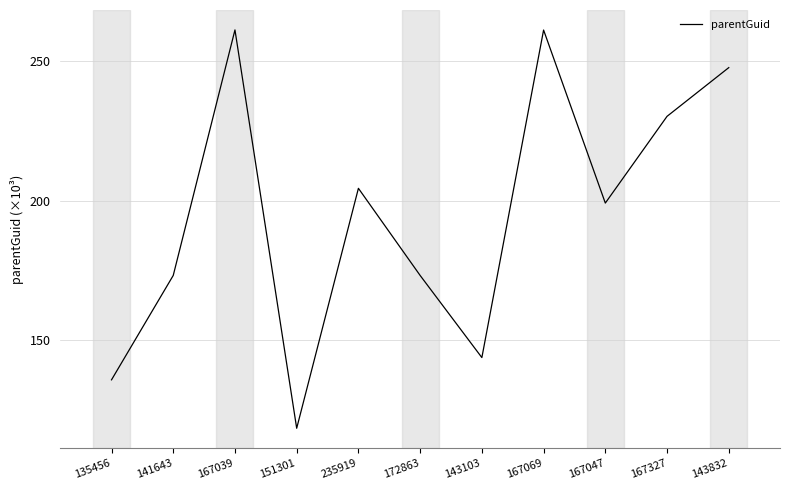

Approximately how many times larger is the value at 167039 compared to 143103?

1.8